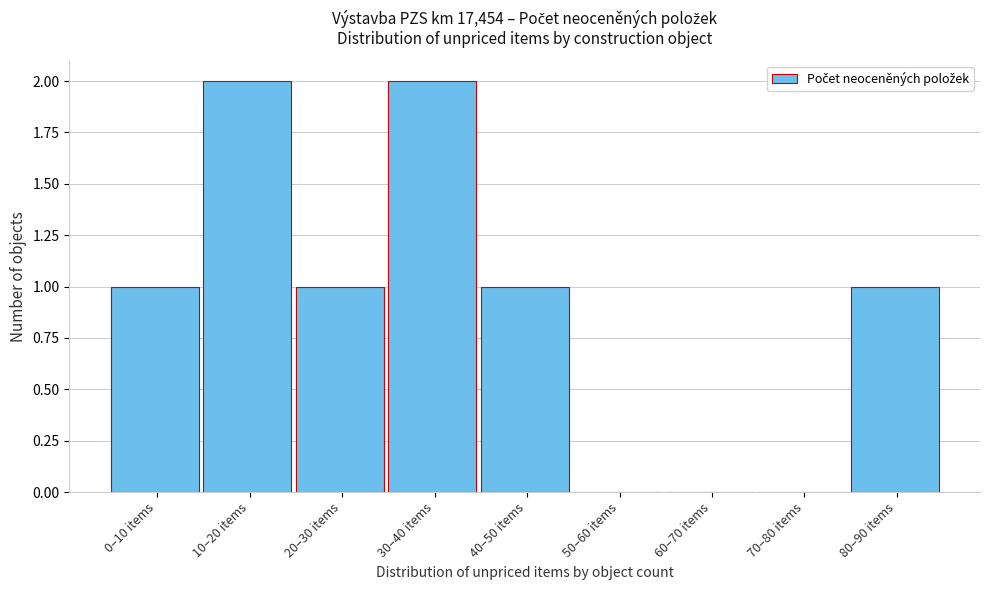

Reading left to right, what are all the values shown in this chart?

0–10 items=1	10–20 items=2	20–30 items=1	30–40 items=2	40–50 items=1	50–60 items=0	60–70 items=0	70–80 items=0	80–90 items=1